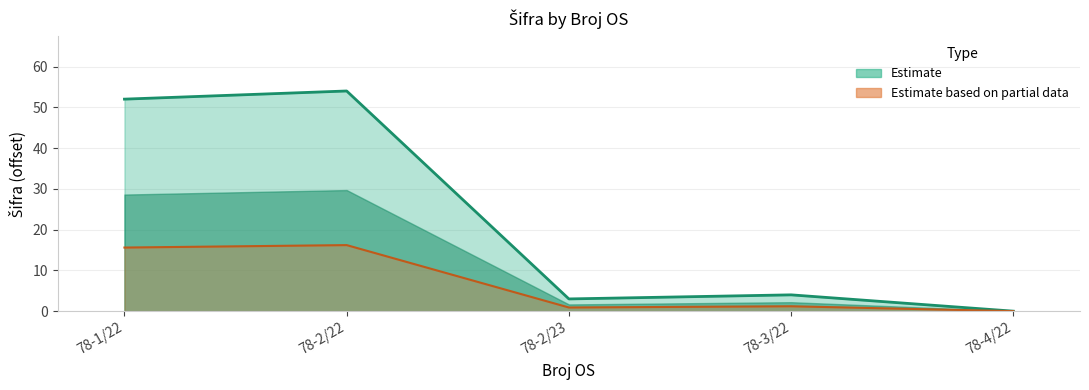

Which has a higher value, 78-2/23 or 78-1/22?

78-1/22